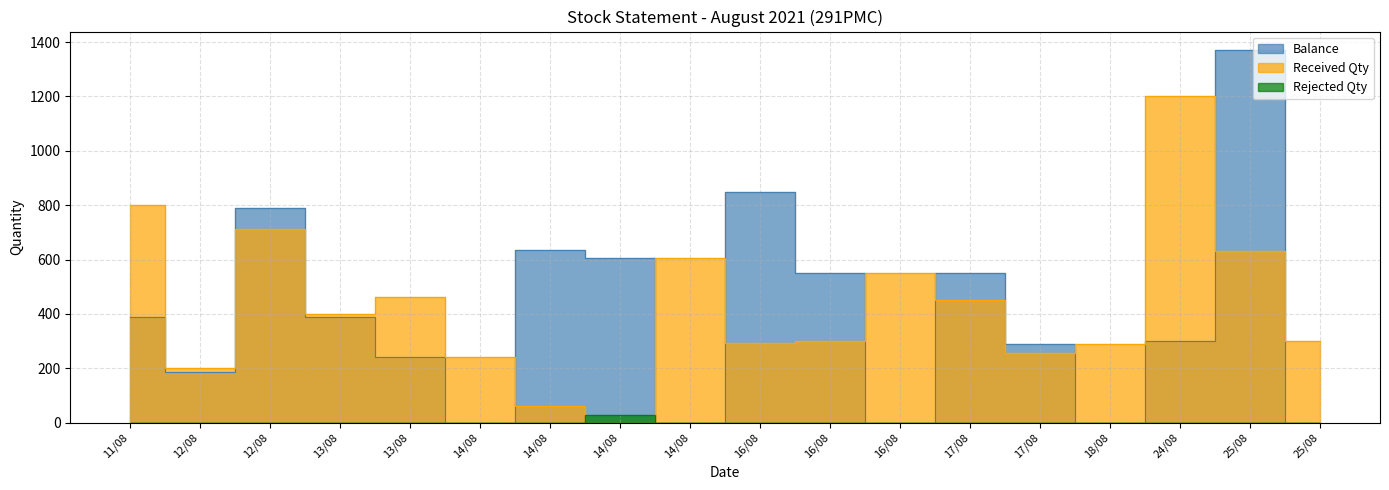

Between 14/08 and 14/08, which series saw the biggest shift?

Balance